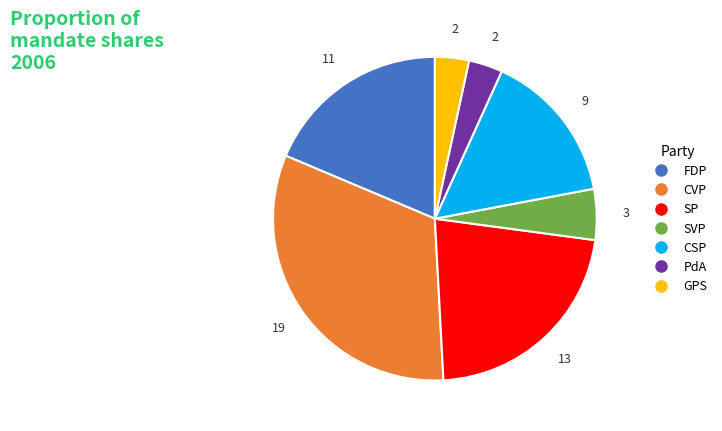

How many segments does this pie chart have?

7